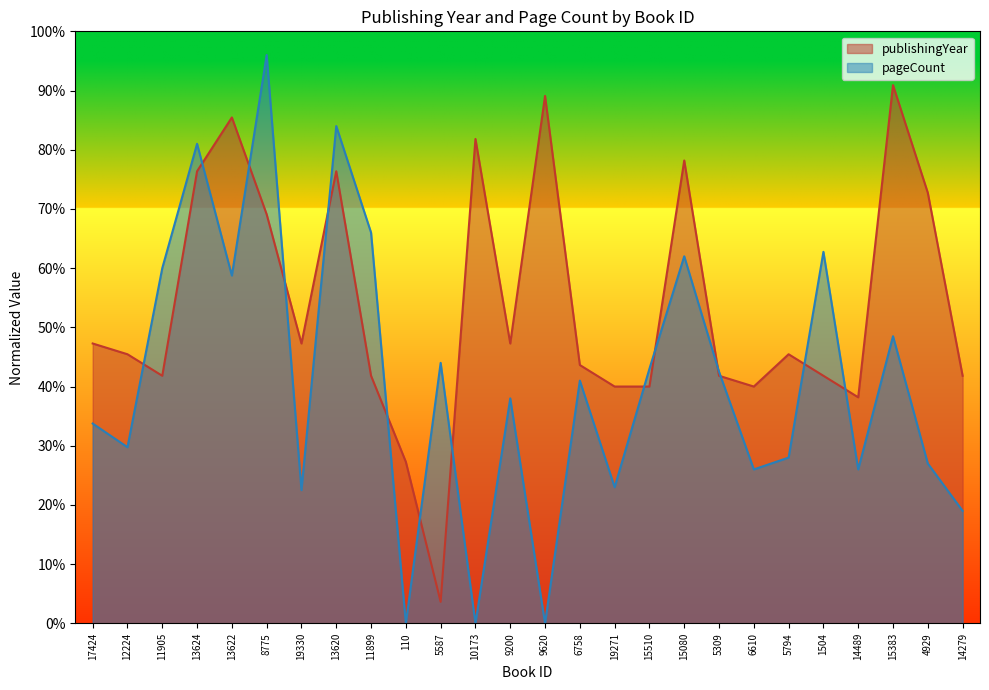

Count the number of data series in this chart.

2